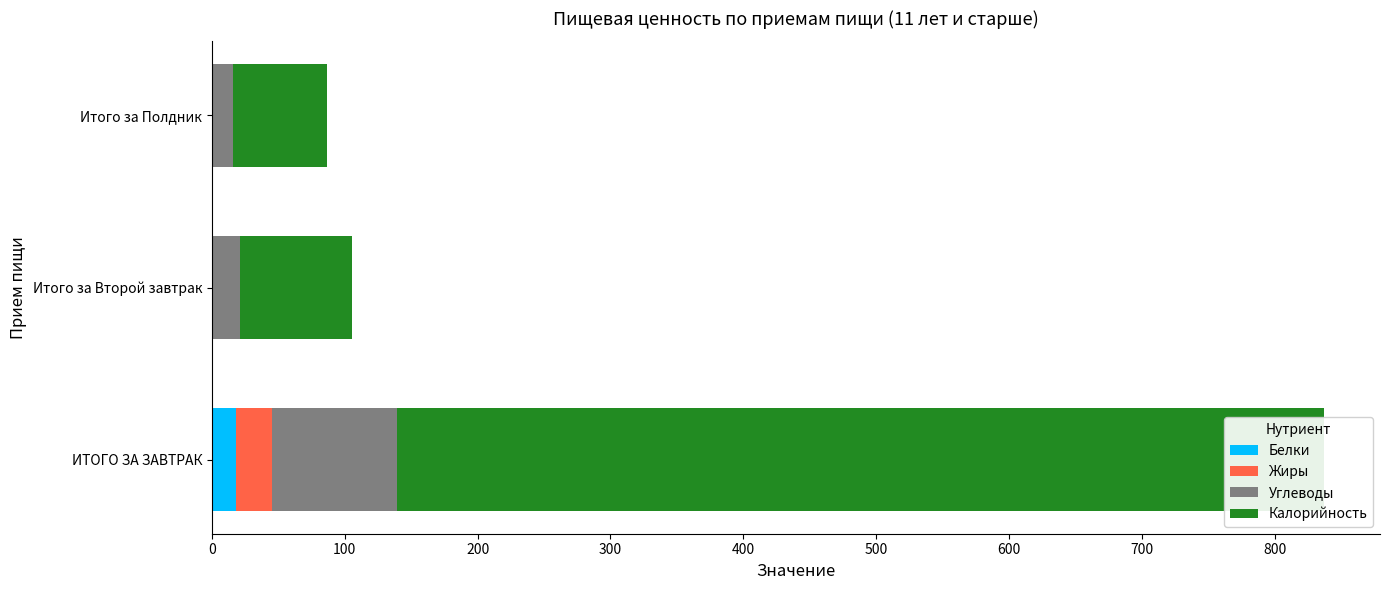

Is the value of Белки at ИТОГО ЗА ЗАВТРАК greater than the value of Углеводы at Итого за Полдник?

Yes